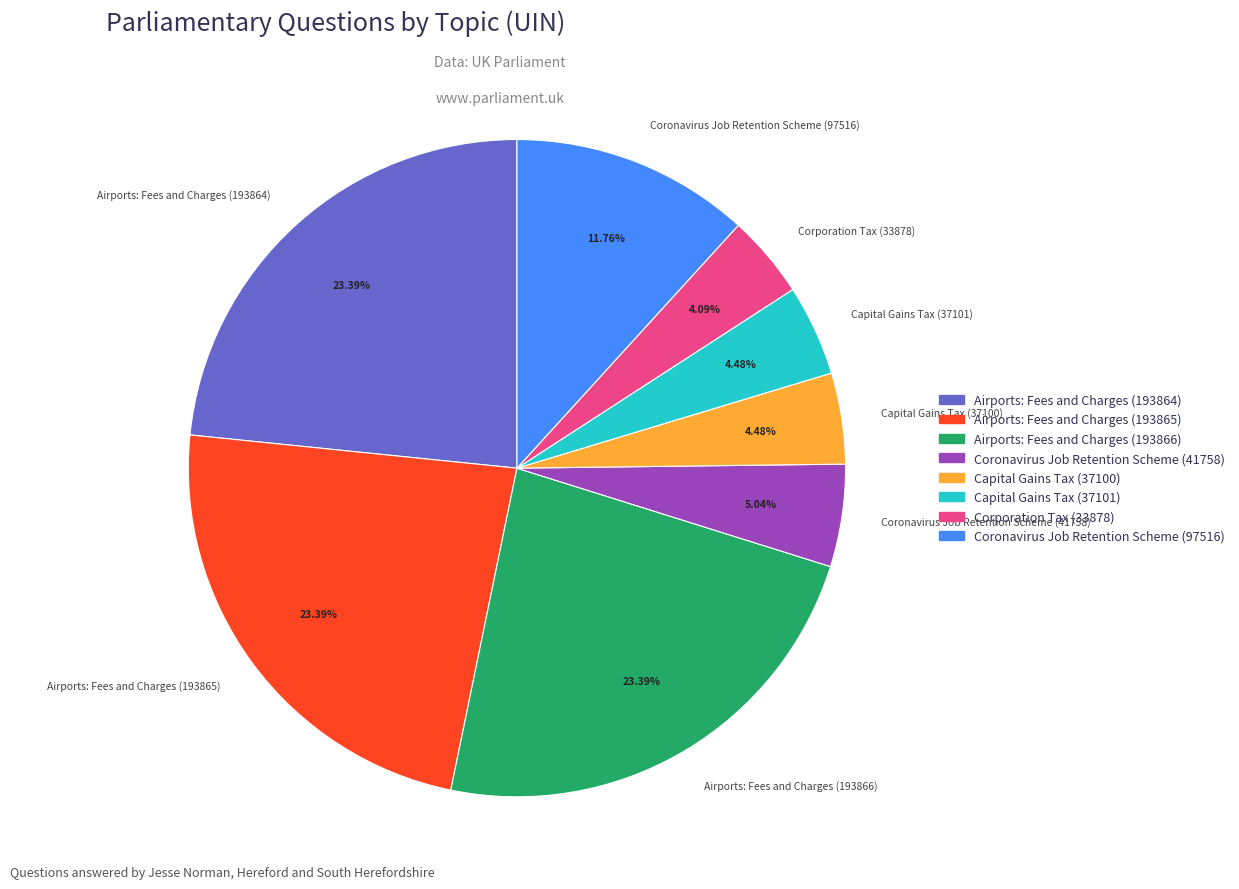

To the nearest percent, what is the combined percentage of Capital Gains Tax (37100) and Airports: Fees and Charges (193864)?

28%